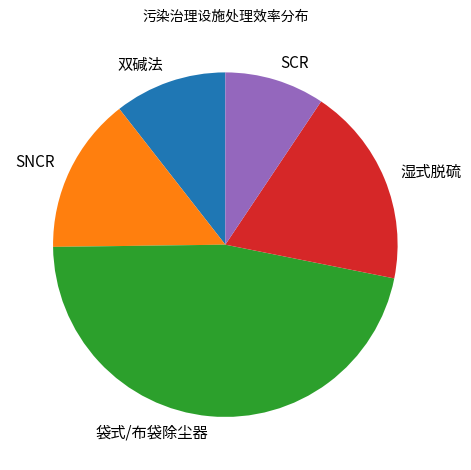

Does any single category account for the majority?

No